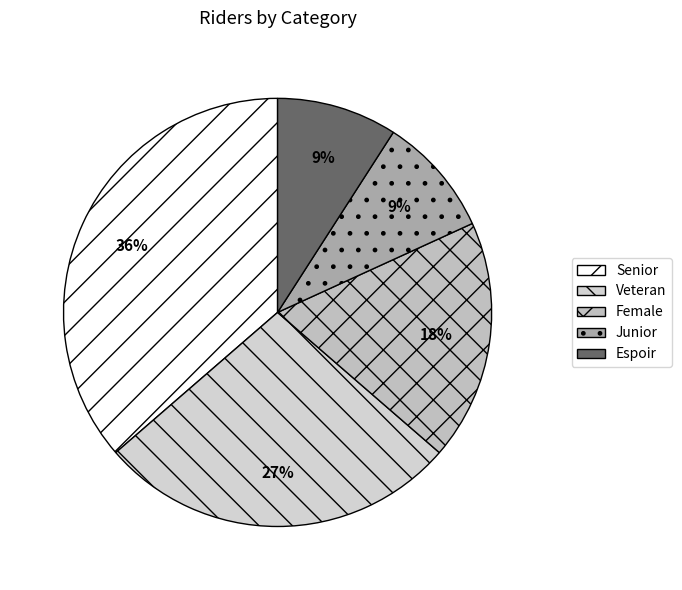

How many segments does this pie chart have?

5